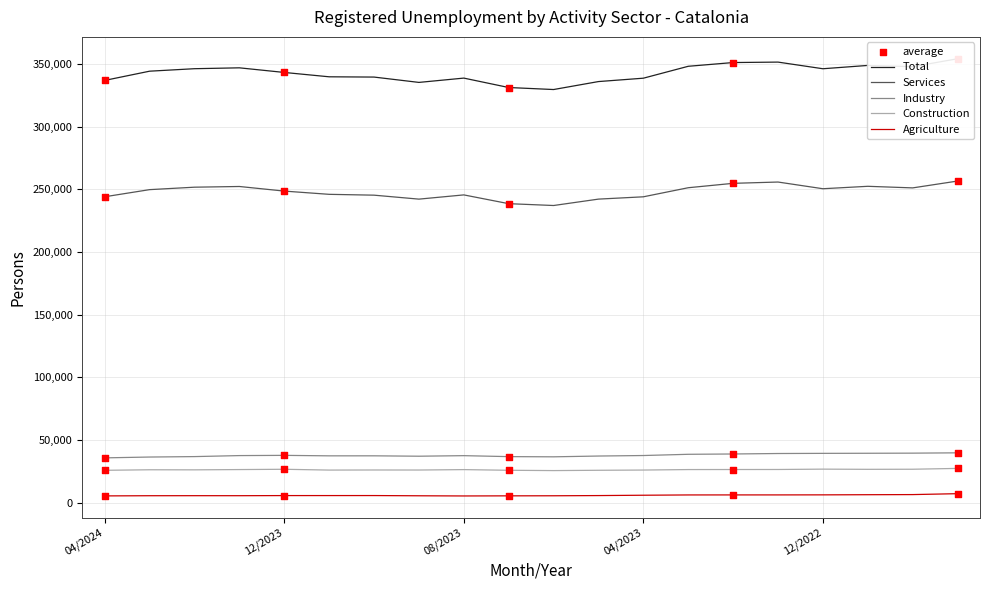

Which series has the largest total across all categories?

Total